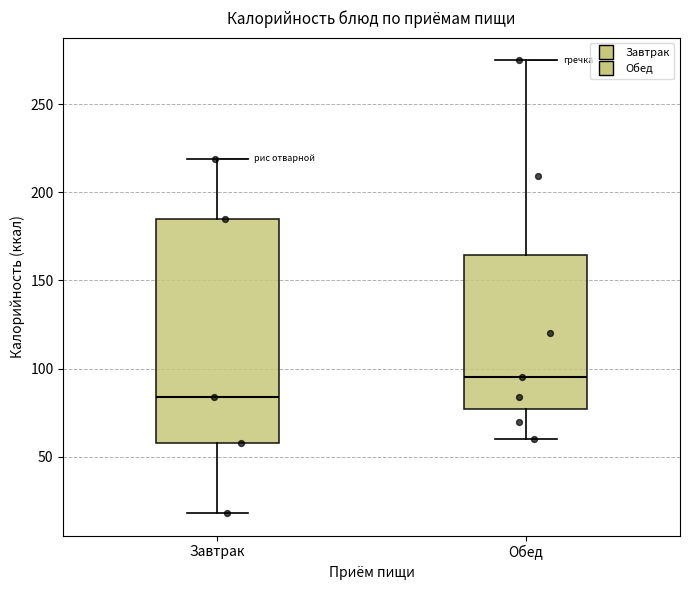

Which box is the tallest, from its lower edge to its upper edge?

Завтрак